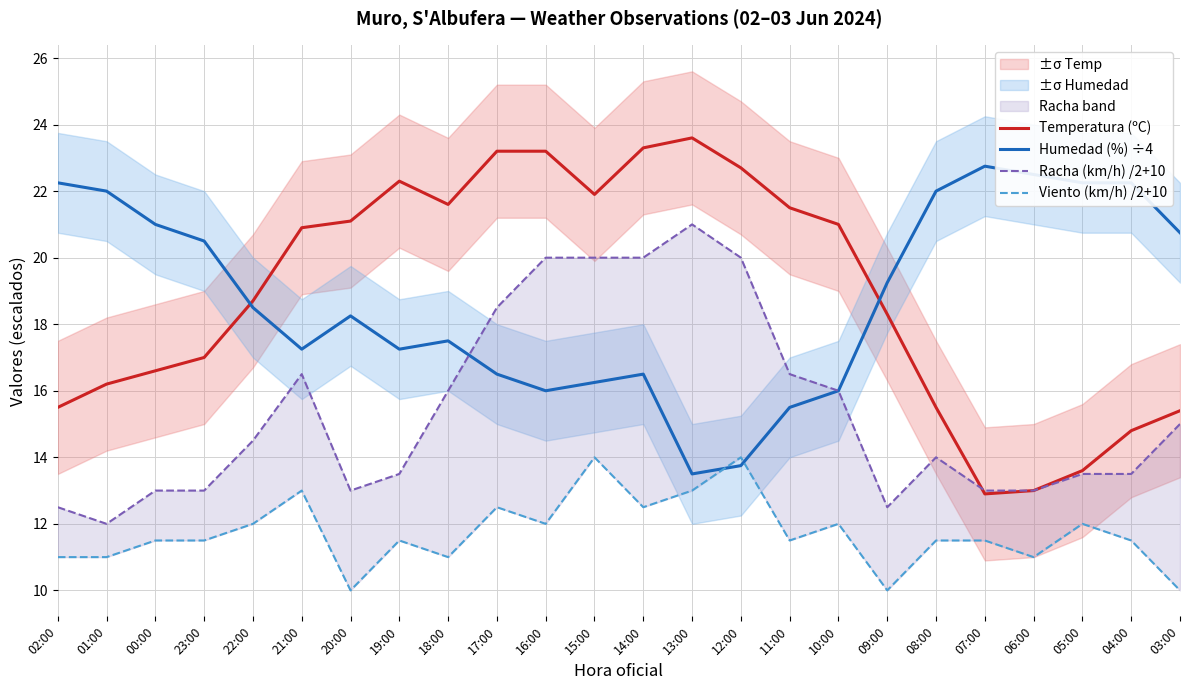

Where is the first local maximum for Racha (km/h) /2+10?

21:00